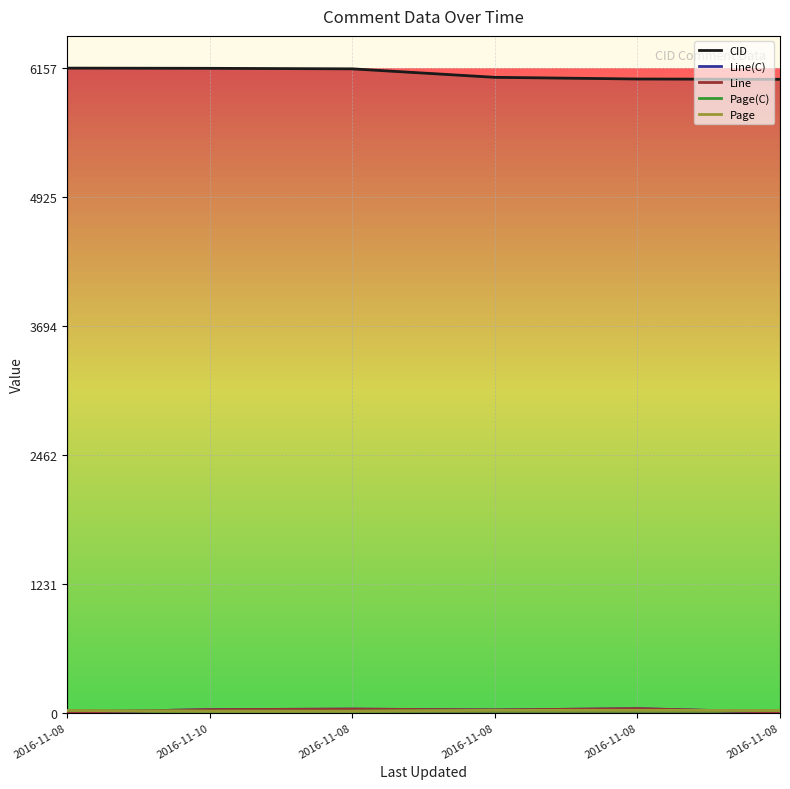

In Line(C), how many points are higher than both neighbors (excluding endpoints)?

2